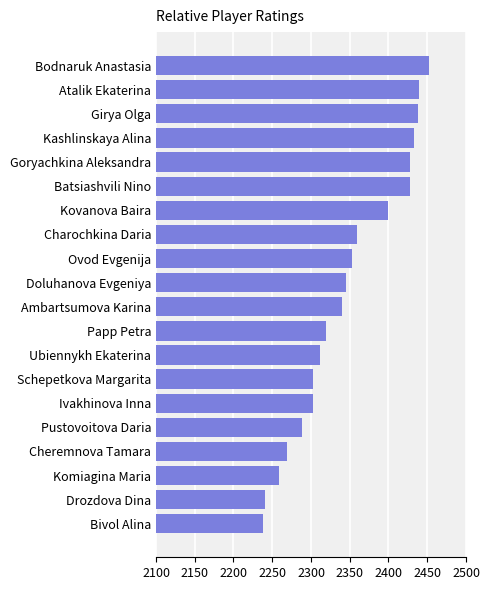

How many bars are there in total?

20